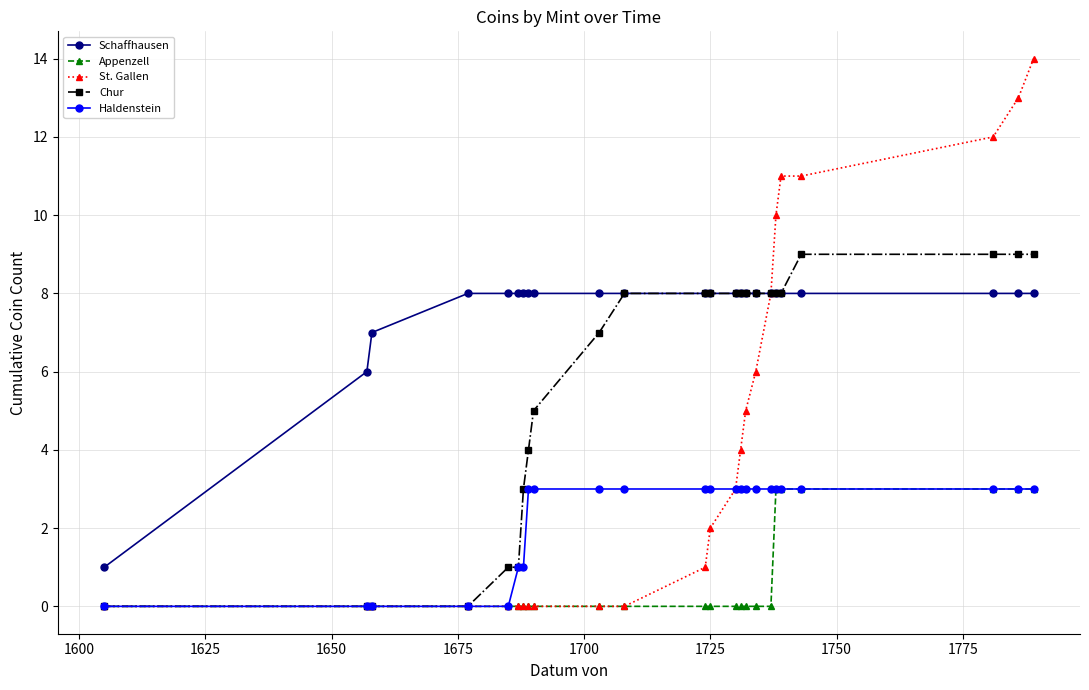

Rank the series by their average value, from highest to lowest.

Schaffhausen, Chur, St. Gallen, Haldenstein, Appenzell